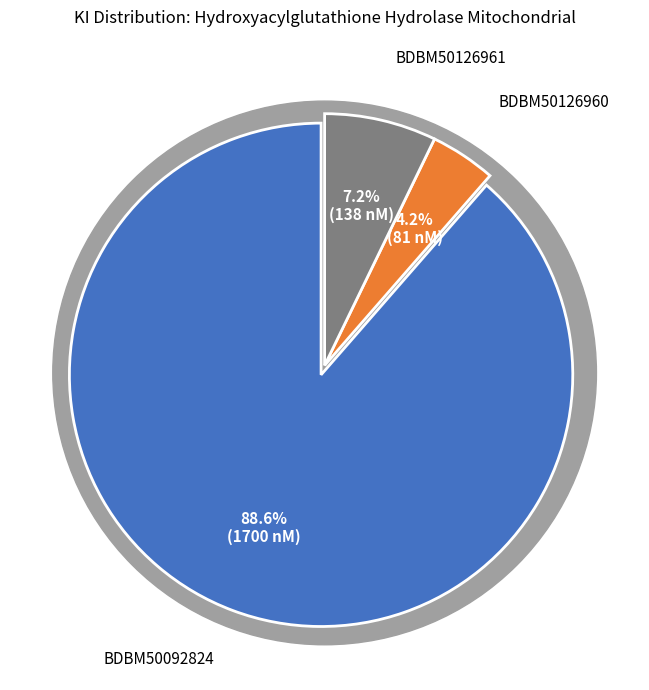

To the nearest percent, what is the combined percentage of BDBM50126961 and BDBM50126960?

11%